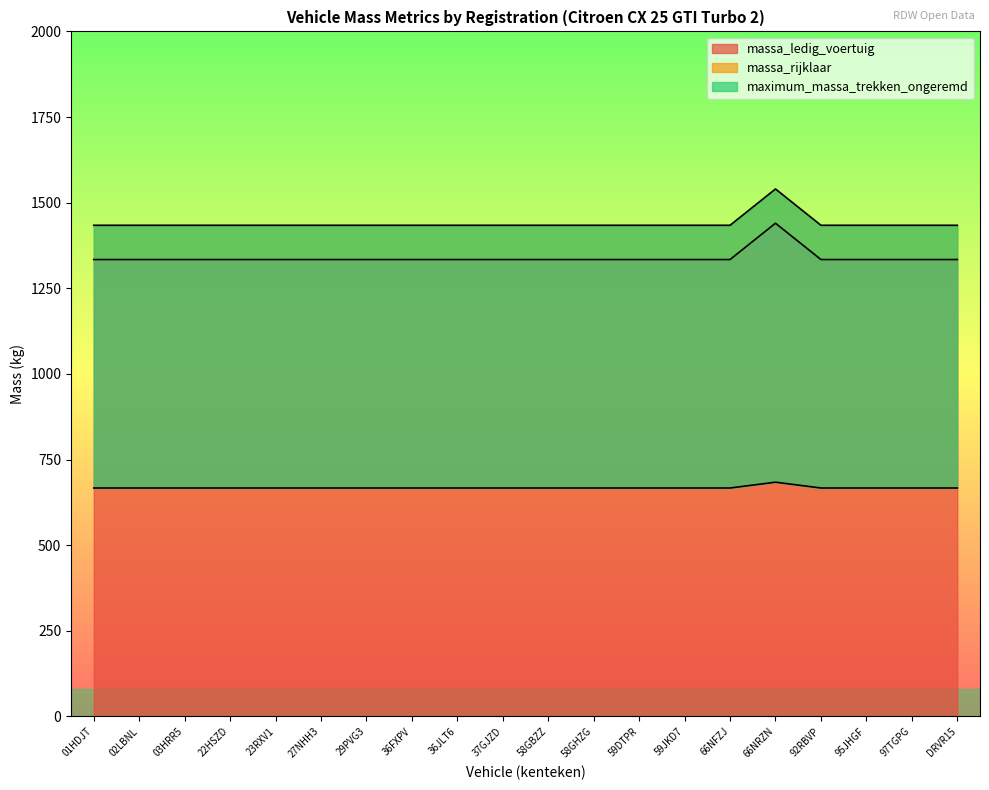

What is the spread (max minus min) of values at 01HDJT?

767